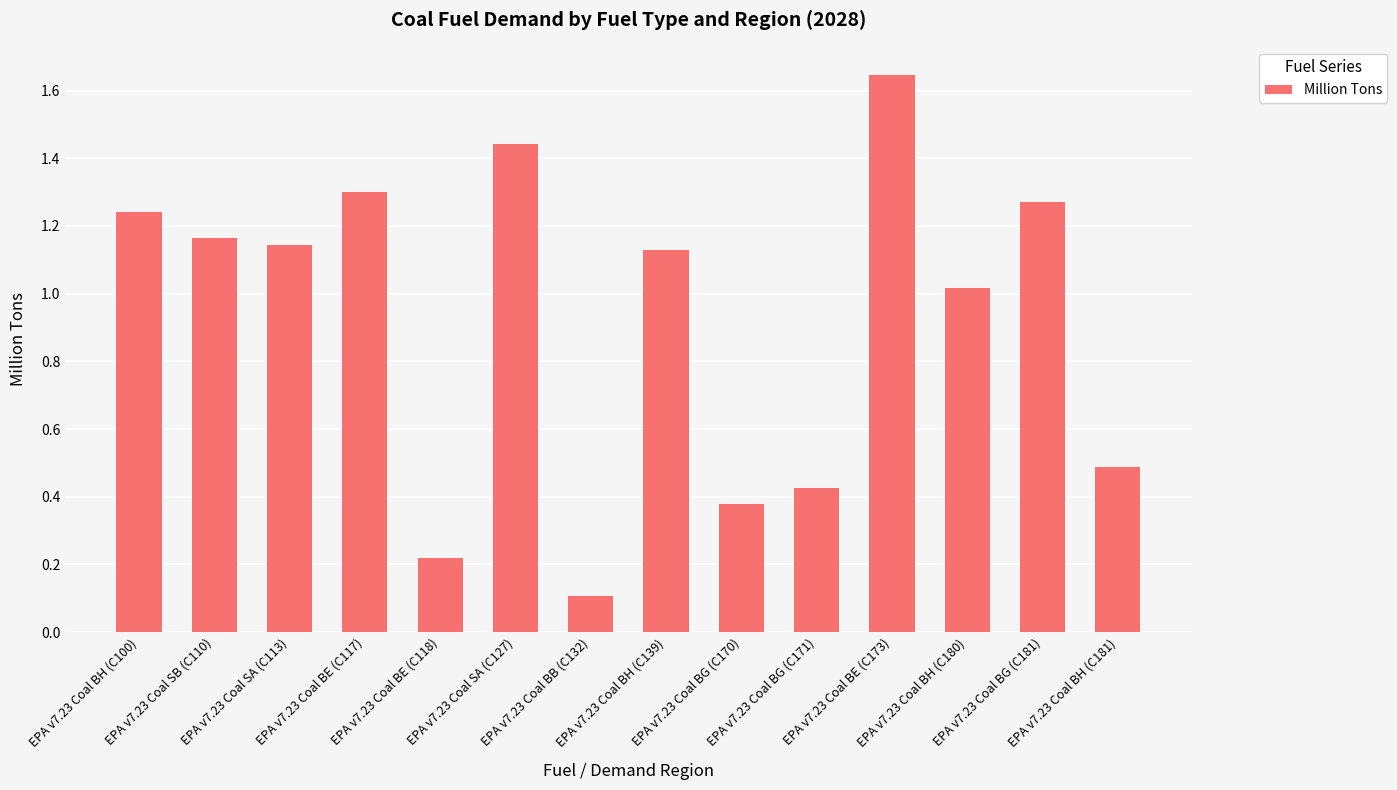

What is the sum of all values?

13.0